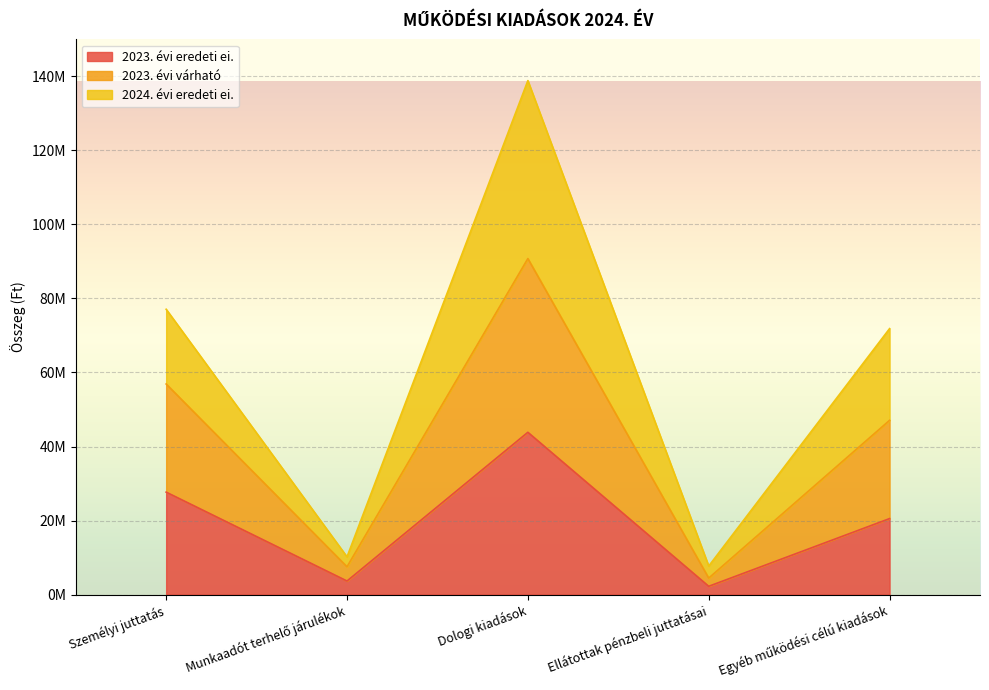

What is the difference between the highest and lowest values at Dologi kiadások?

95035855